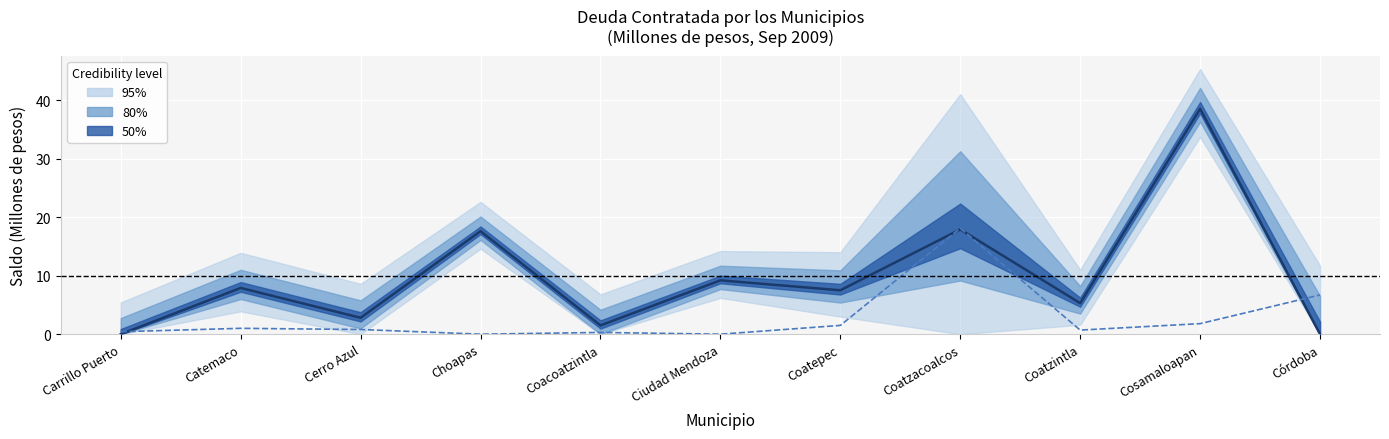

What position from the left is Coatzacoalcos?

8